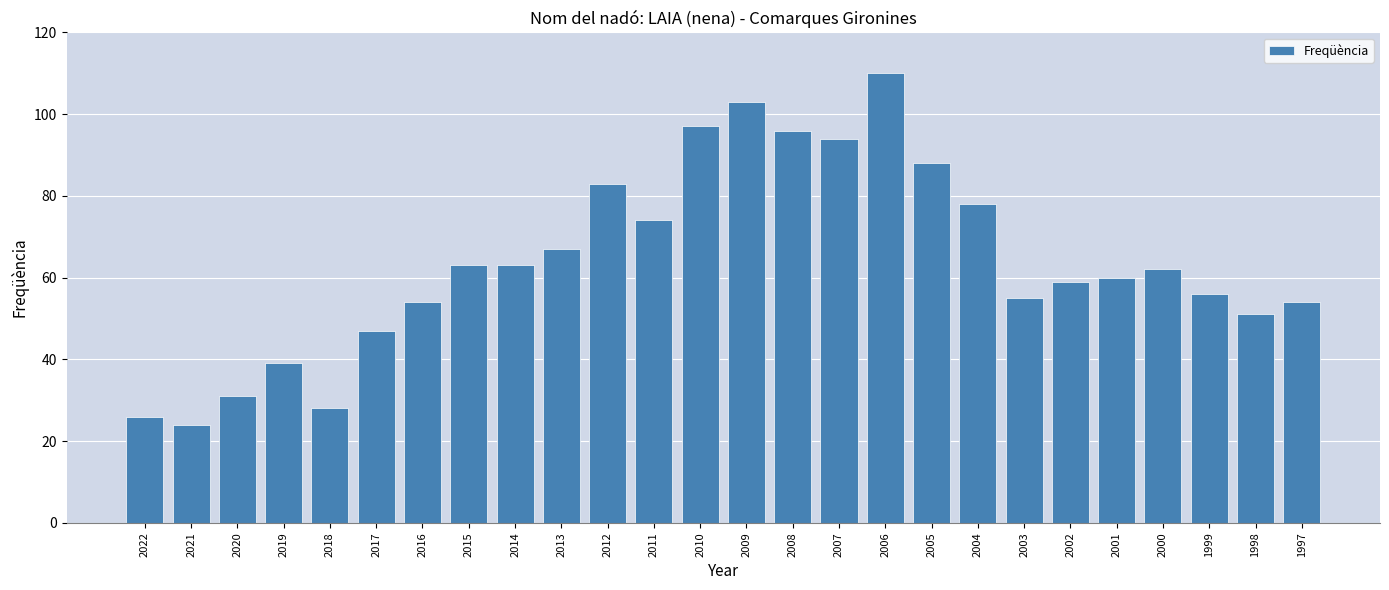

Reading right to left, what are all the values shown in this chart?

1997=54	1998=51	1999=56	2000=62	2001=60	2002=59	2003=55	2004=78	2005=88	2006=110	2007=94	2008=96	2009=103	2010=97	2011=74	2012=83	2013=67	2014=63	2015=63	2016=54	2017=47	2018=28	2019=39	2020=31	2021=24	2022=26